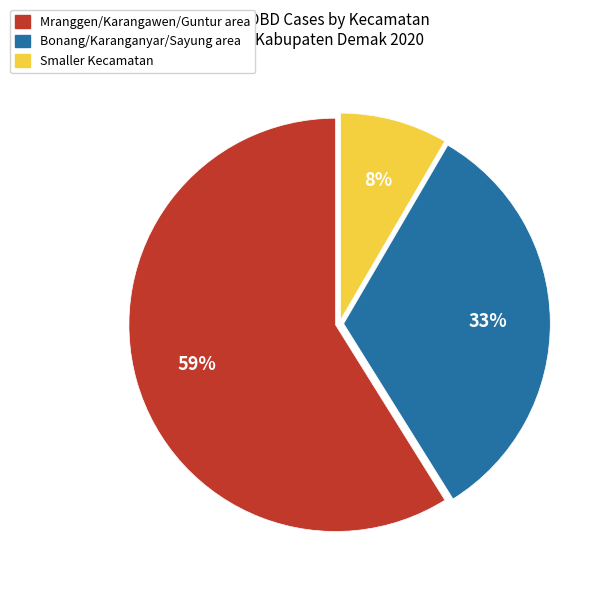

To the nearest percent, what is the average slice percentage?

33%